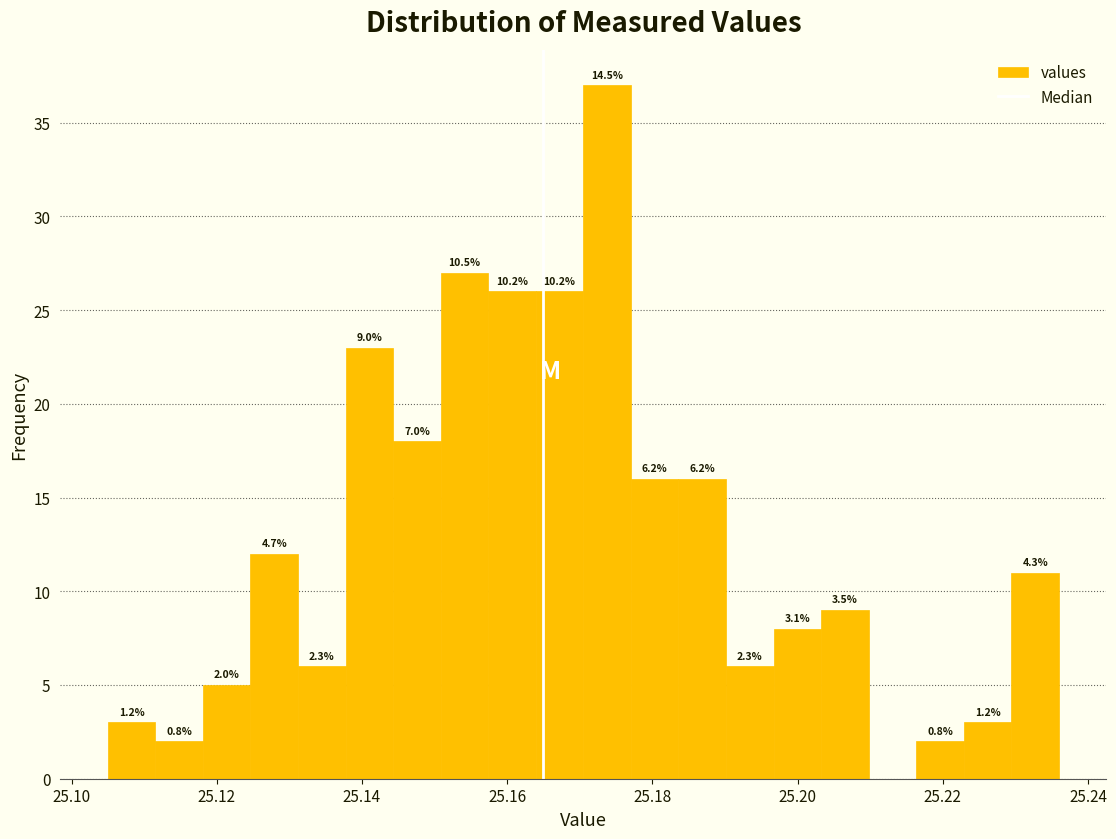

Read against the x-axis, roughly where is the centre of the tallest bar?

25.174